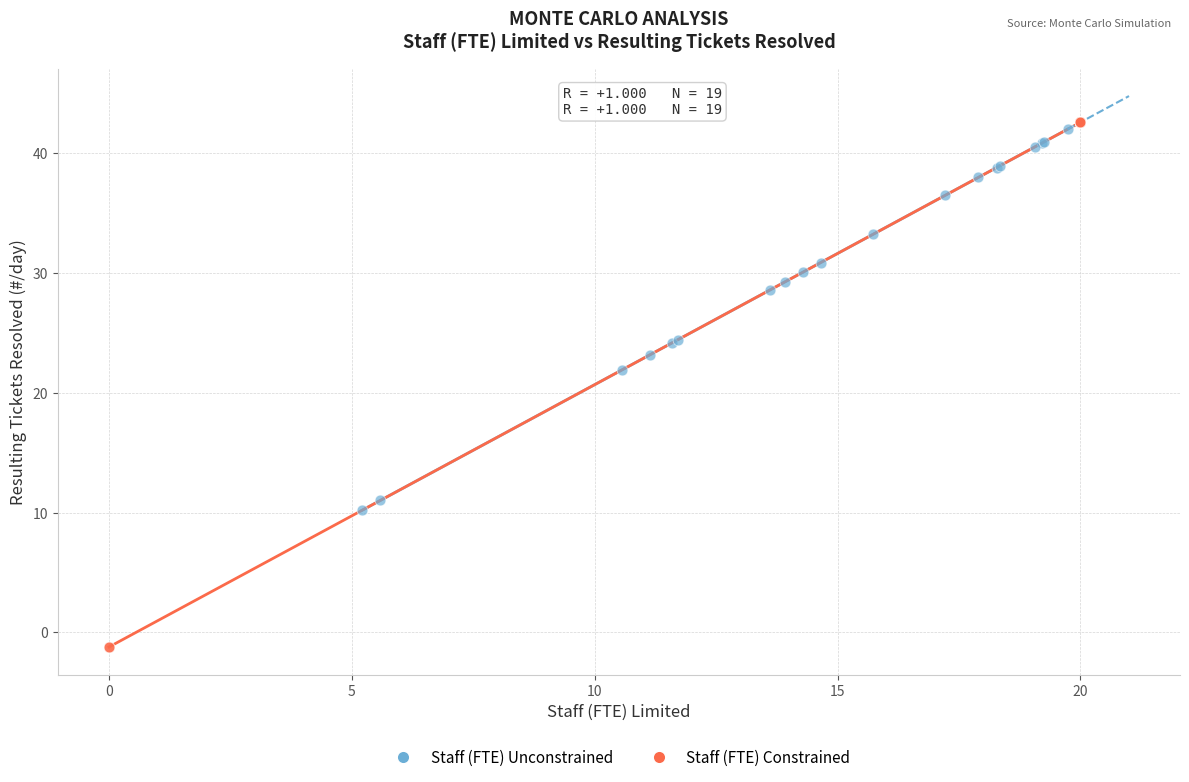

Which series contains the highest Y value?

Staff (FTE) Constrained